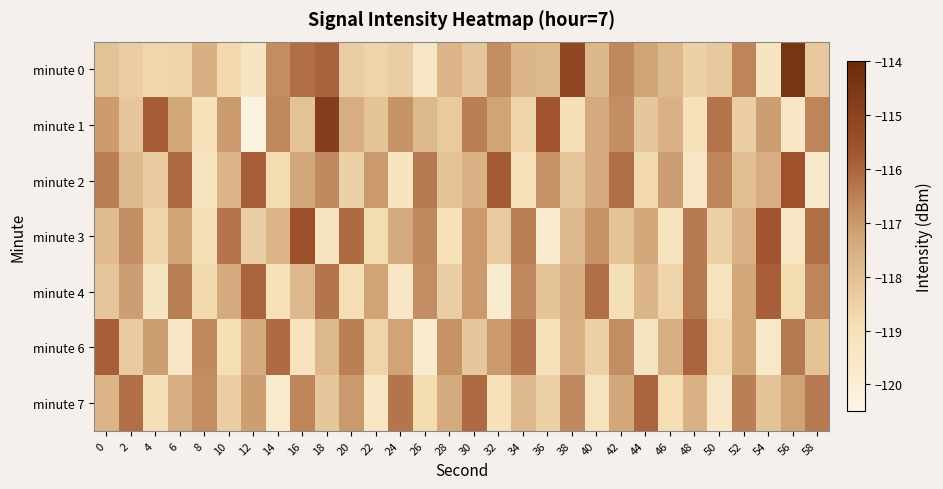

Reading left to right, extract all data points from this chart.

minute 0: 0=-118.1	2=-118.4	4=-118.7	6=-118.6	8=-117.6	10=-118.7	12=-119.3	14=-116.8	16=-116.2	18=-115.9	20=-118.4	22=-118.6	24=-118.4	26=-119.5	28=-117.7	30=-118.1	32=-116.8	34=-117.7	36=-117.8	38=-115.2	40=-117.7	42=-116.7	44=-117.2	46=-117.8	48=-118.5	50=-118.3	52=-116.6	54=-119.3	56=-114.4	58=-118.3
minute 1: 0=-117.1	2=-118.2	4=-115.8	6=-117.3	8=-119.1	10=-117.0	12=-120.3	14=-116.7	16=-118.1	18=-114.8	20=-117.5	22=-118.1	24=-116.9	26=-117.8	28=-118.3	30=-116.5	32=-117.2	34=-118.6	36=-115.7	38=-119.0	40=-117.4	42=-116.8	44=-118.2	46=-117.6	48=-119.1	50=-116.3	52=-118.4	54=-117.1	56=-119.5	58=-116.6
minute 2: 0=-116.5	2=-117.8	4=-118.3	6=-116.1	8=-119.2	10=-117.7	12=-115.9	14=-118.8	16=-117.3	18=-116.7	20=-118.5	22=-117.0	24=-119.3	26=-116.4	28=-118.1	30=-117.6	32=-115.8	34=-119.1	36=-116.9	38=-118.2	40=-117.4	42=-116.2	44=-118.7	46=-117.1	48=-119.4	50=-116.6	52=-118.0	54=-117.5	56=-115.6	58=-119.6
minute 3: 0=-117.9	2=-116.8	4=-118.6	6=-117.2	8=-119.0	10=-116.3	12=-118.4	14=-117.7	16=-115.5	18=-119.3	20=-116.1	22=-118.8	24=-117.4	26=-116.7	28=-119.1	30=-117.0	32=-118.3	34=-116.5	36=-119.7	38=-117.8	40=-116.9	42=-118.1	44=-117.3	46=-119.2	48=-116.4	50=-118.5	52=-117.6	54=-115.7	56=-119.4	58=-116.2
minute 4: 0=-118.2	2=-117.1	4=-119.3	6=-116.5	8=-118.7	10=-117.4	12=-116.0	14=-119.1	16=-117.8	18=-116.3	20=-118.9	22=-117.2	24=-119.5	26=-116.8	28=-118.4	30=-117.0	32=-119.8	34=-116.7	36=-118.1	38=-117.5	40=-116.2	42=-119.0	44=-117.7	46=-118.6	48=-116.4	50=-119.2	52=-117.3	54=-115.9	56=-118.8	58=-116.6
minute 6: 0=-115.9	2=-118.3	4=-117.1	6=-119.5	8=-116.7	10=-118.9	12=-117.4	14=-116.1	16=-119.2	18=-117.8	20=-116.5	22=-118.6	24=-117.2	26=-119.8	28=-116.9	30=-118.2	32=-117.0	34=-116.3	36=-119.1	38=-117.6	40=-118.5	42=-116.8	44=-119.3	46=-117.5	48=-116.0	50=-118.7	52=-117.3	54=-119.6	56=-116.4	58=-118.1
minute 7: 0=-117.7	2=-116.2	4=-119.0	6=-117.5	8=-116.8	10=-118.4	12=-117.1	14=-119.7	16=-116.6	18=-118.2	20=-117.0	22=-119.4	24=-116.3	26=-118.8	28=-117.4	30=-116.1	32=-119.1	34=-117.8	36=-118.5	38=-116.7	40=-119.2	42=-117.3	44=-116.0	46=-118.9	48=-117.6	50=-119.5	52=-116.5	54=-118.1	56=-117.2	58=-116.4